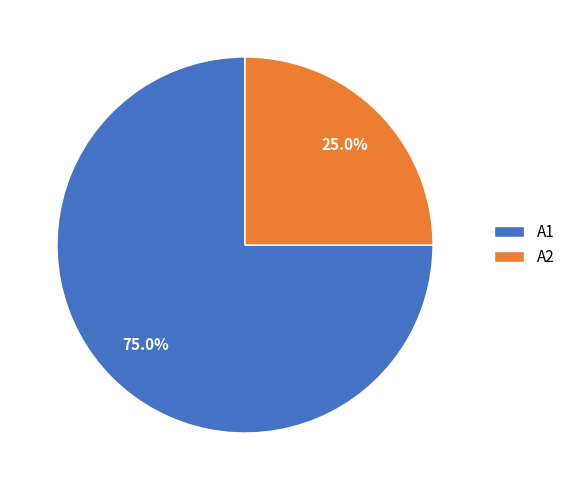

Between A2 and A1, which is larger?

A1